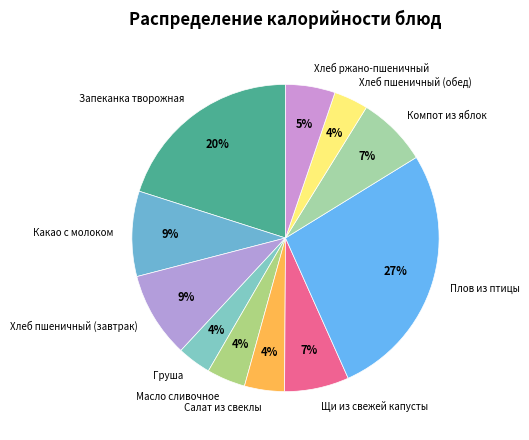

To the nearest percent, what portion does Щи из свежей капусты represent?

7%